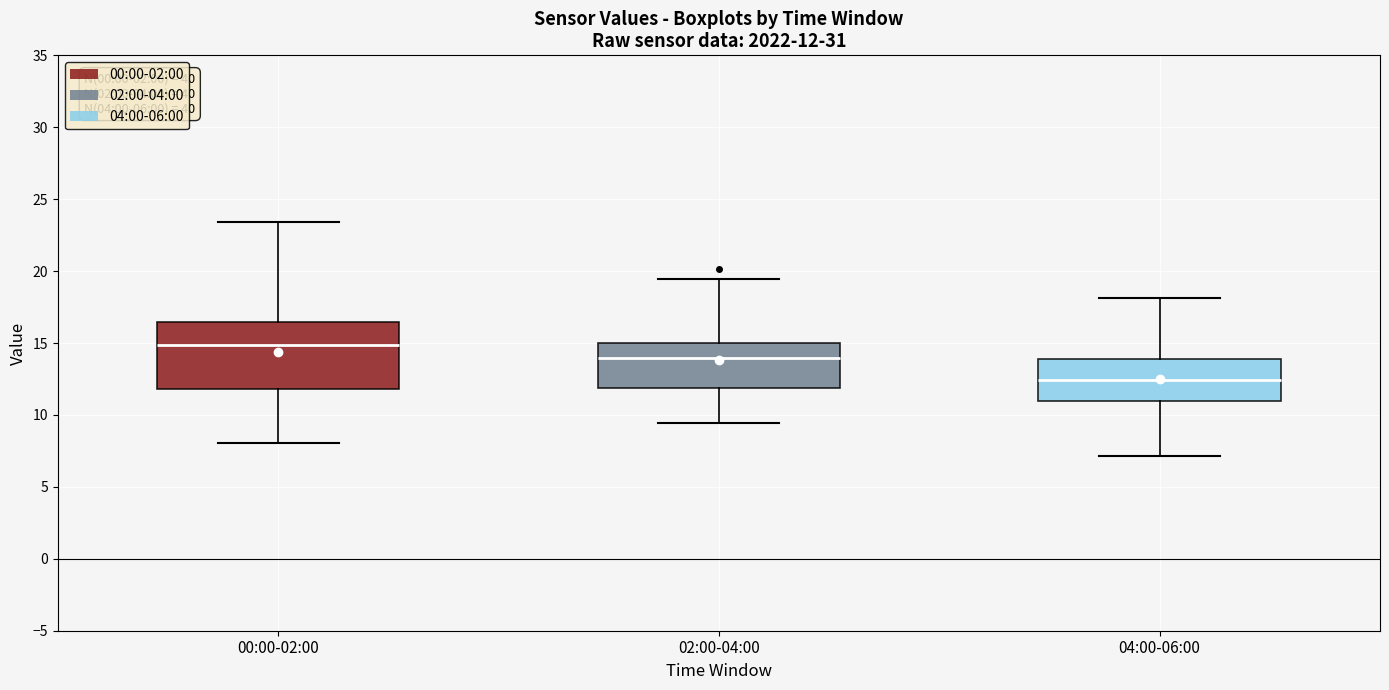

Comparing the boxes themselves (not the whiskers), which one is the tallest?

00:00-02:00